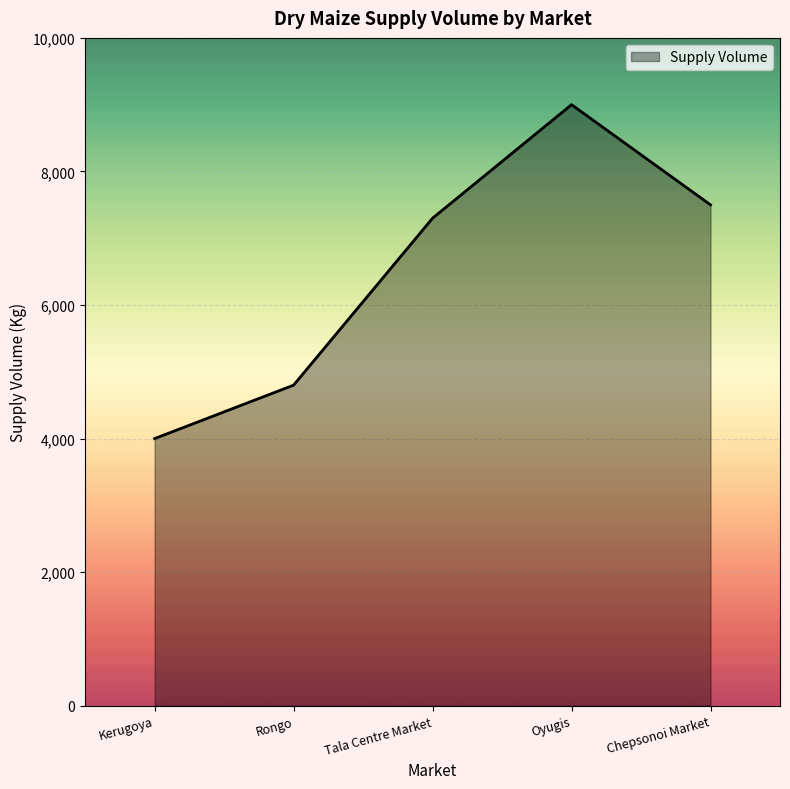

Between Rongo and Tala Centre Market, which is larger?

Tala Centre Market